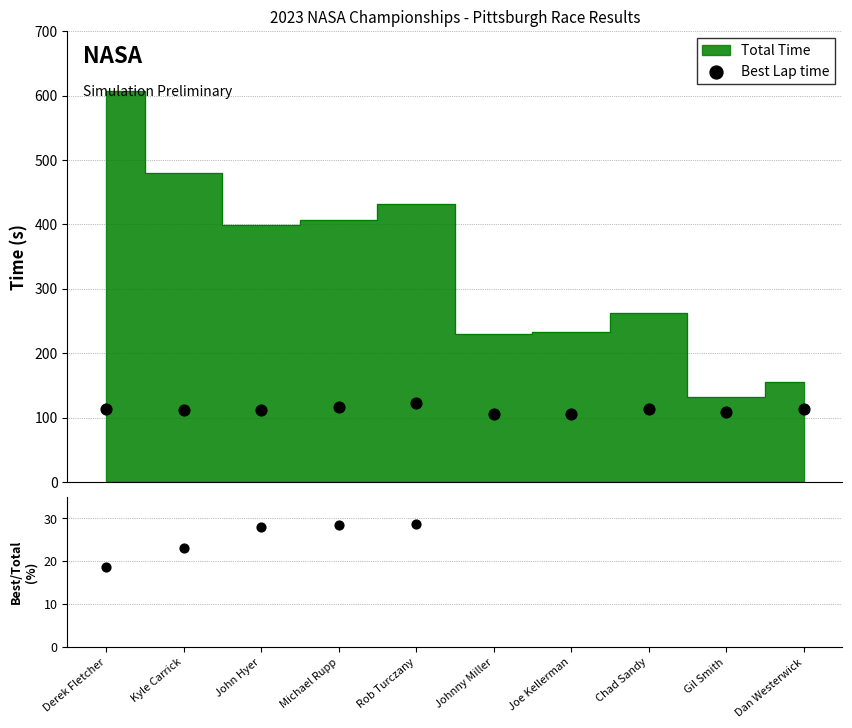

At how many categories does at least one series exceed 83?

10